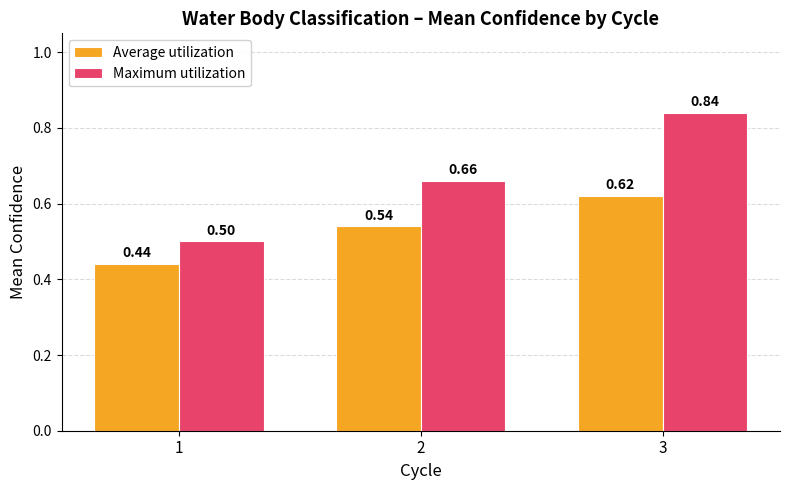

How many bars are there in each group?

2